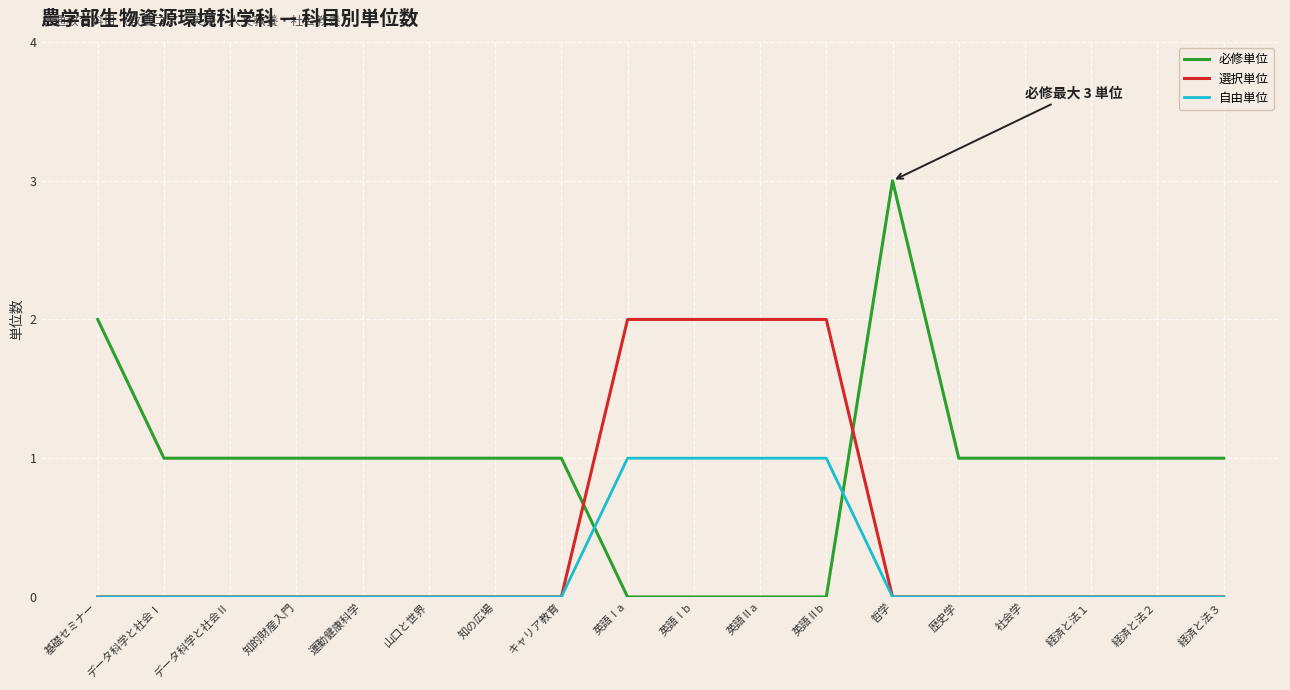

Rank the series by their maximum value, from highest to lowest.

必修単位, 選択単位, 自由単位